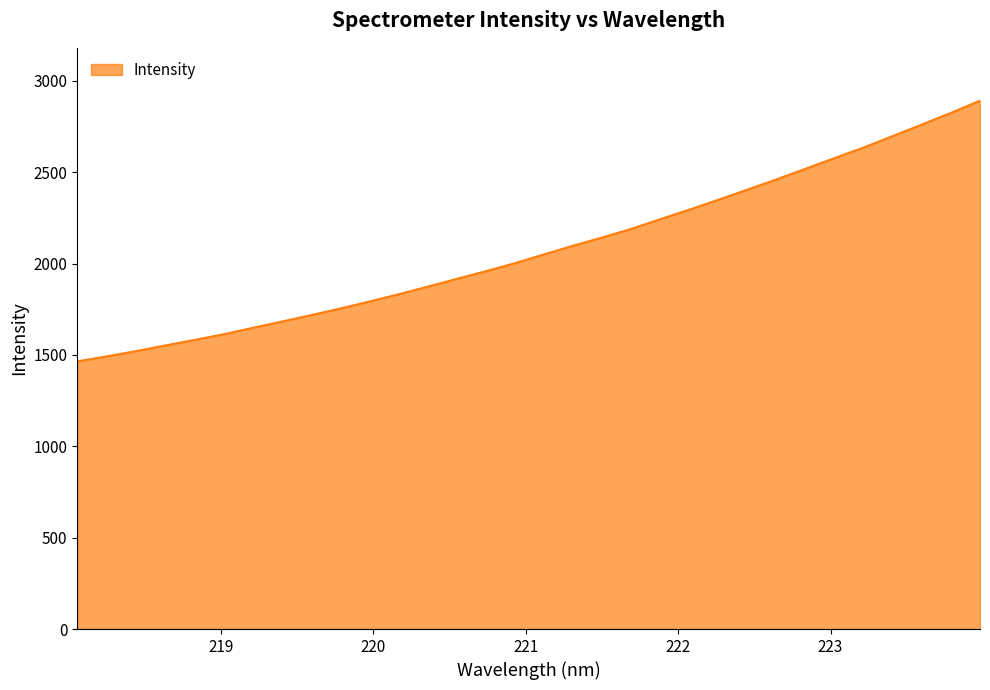

What is the minimum value shown in the chart?

1464.9